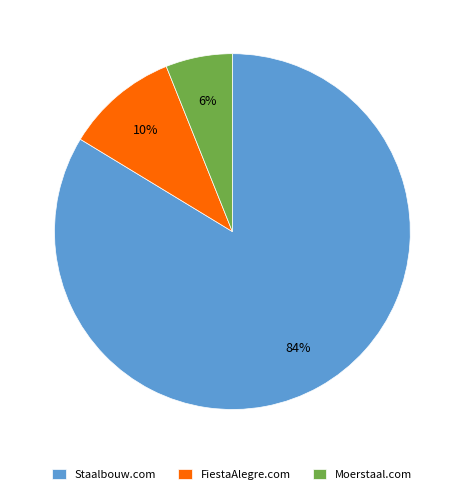

What is the majority slice?

Staalbouw.com